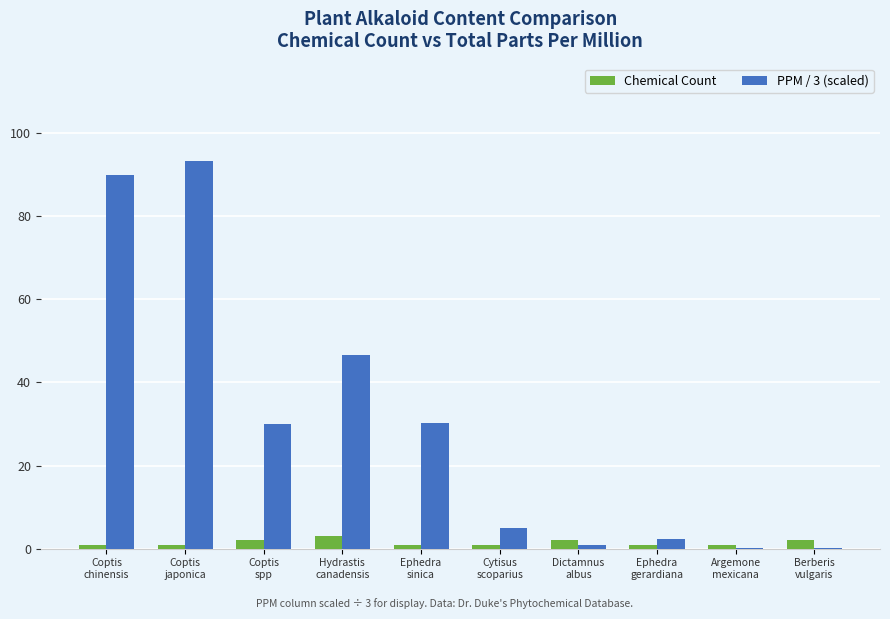

What is the sum of all PPM / 3 (scaled) values?

298.5